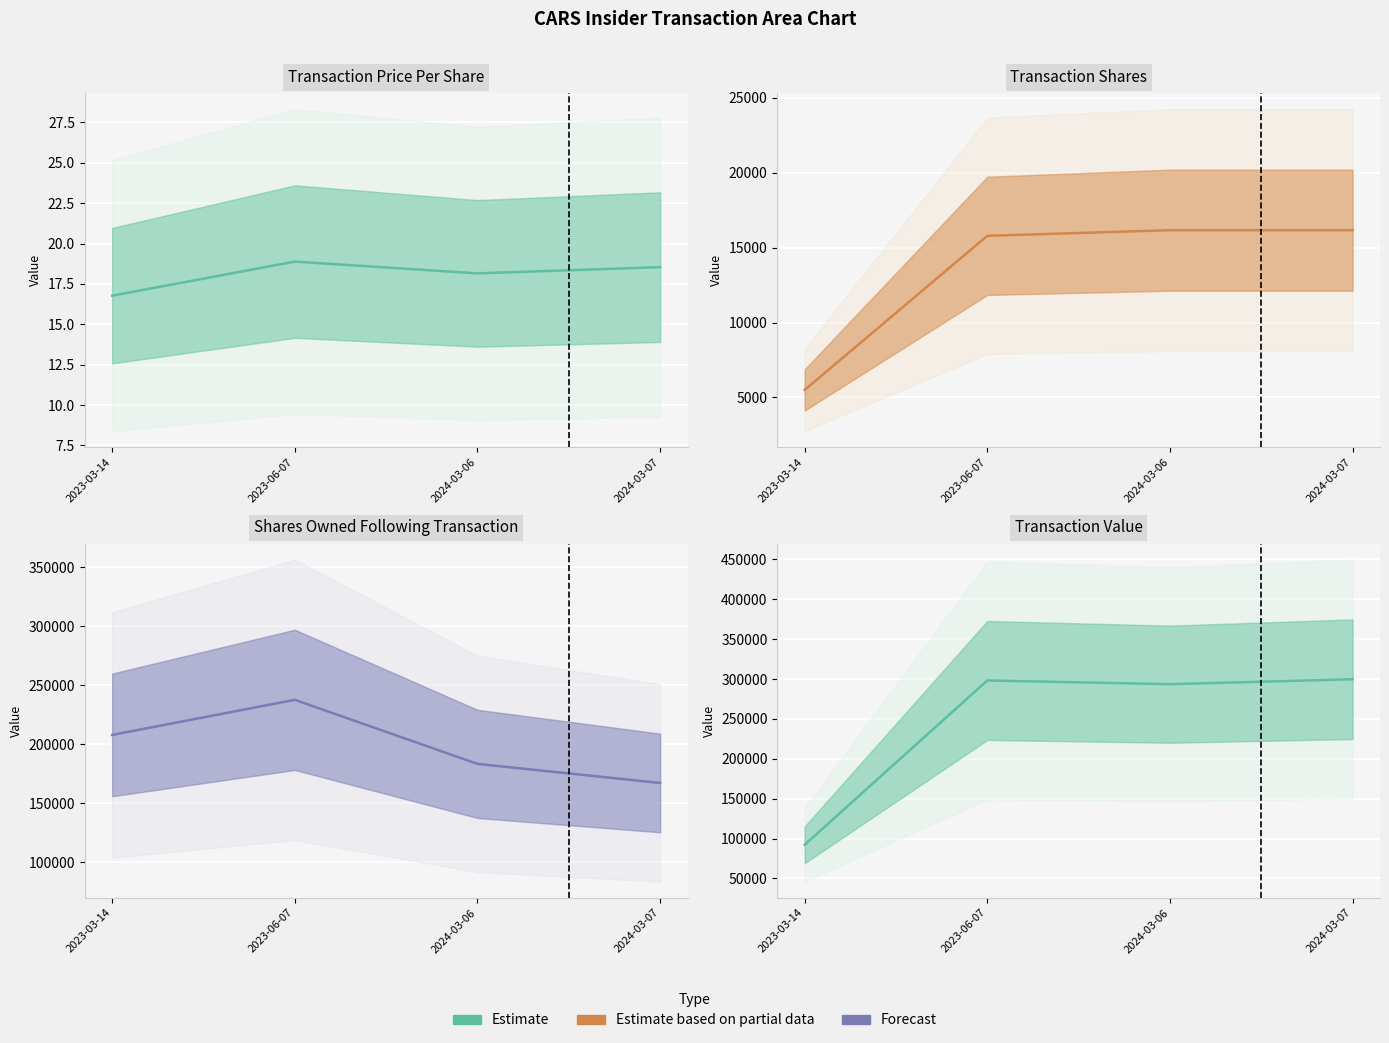

True or false: Forecast has a value of 167252 at 2024-03-07.

True